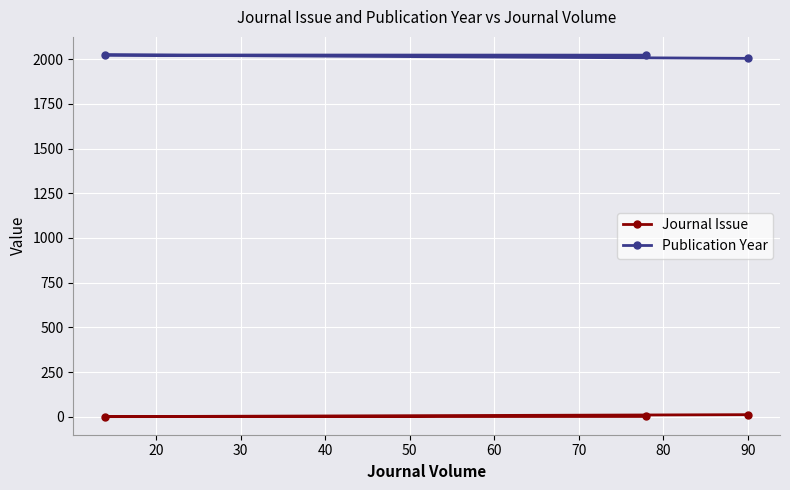

What are all the series names shown in the legend?

Journal Issue, Publication Year